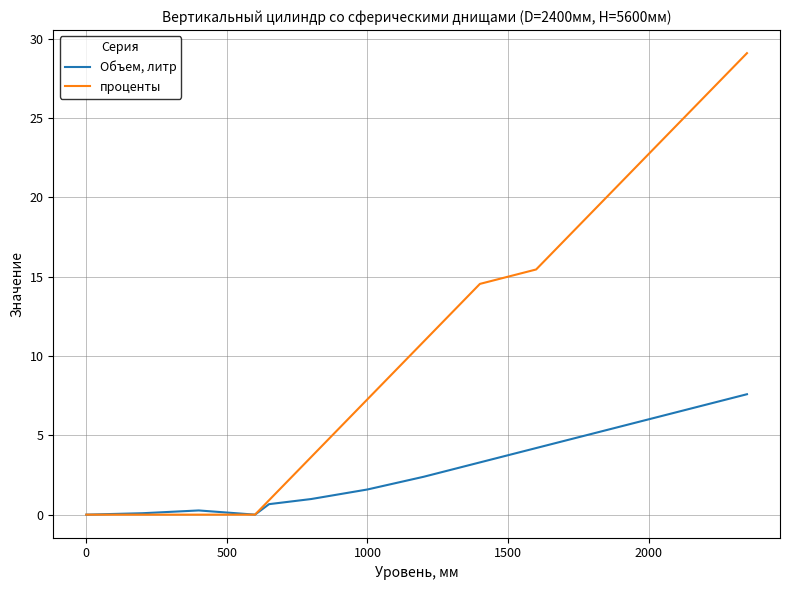

How many values in the проценты series exceed 13?

18